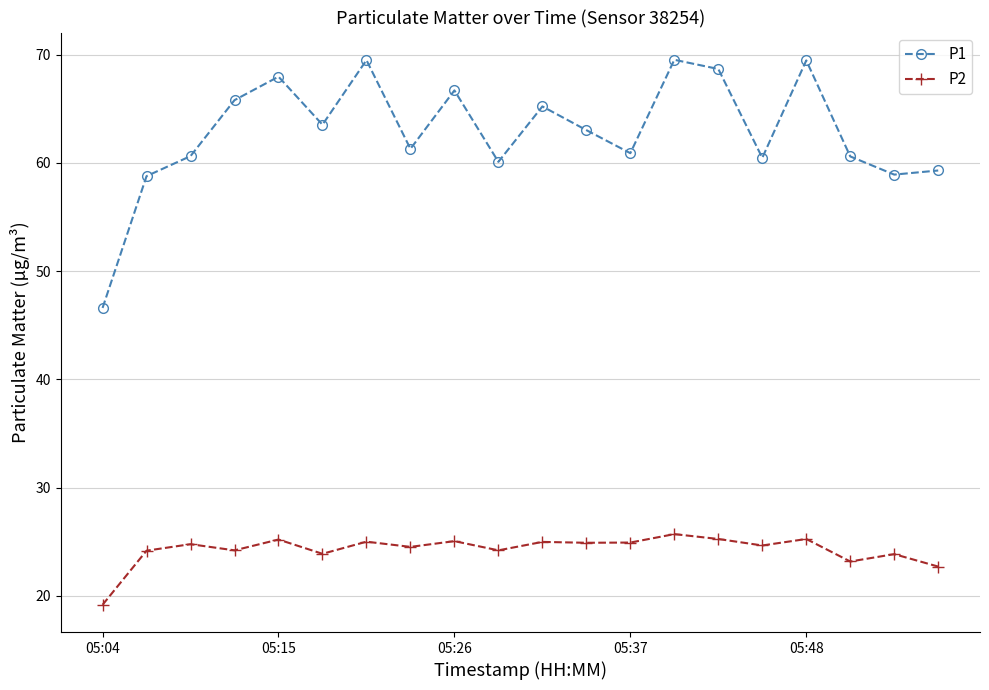

What is the value of the P1 point at the 9th from the left?

66.7